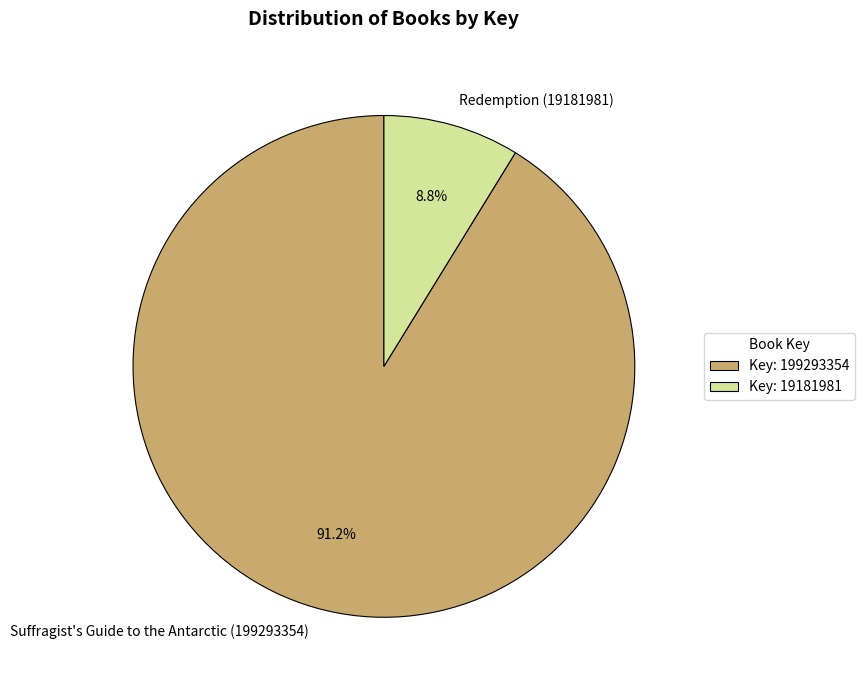

What is the ratio of the value at Key: 199293354 to the value at Key: 19181981?

10.4